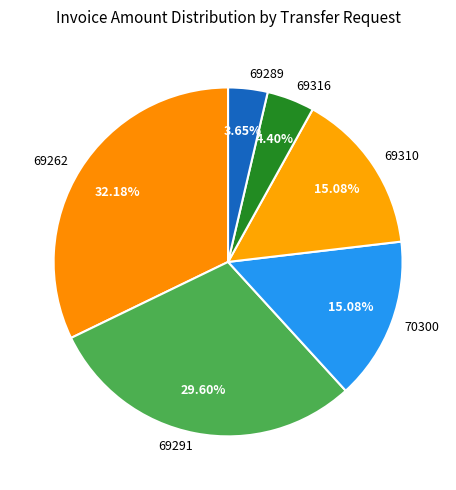

Combined, do 69262 and 70300 account for over 50%?

No